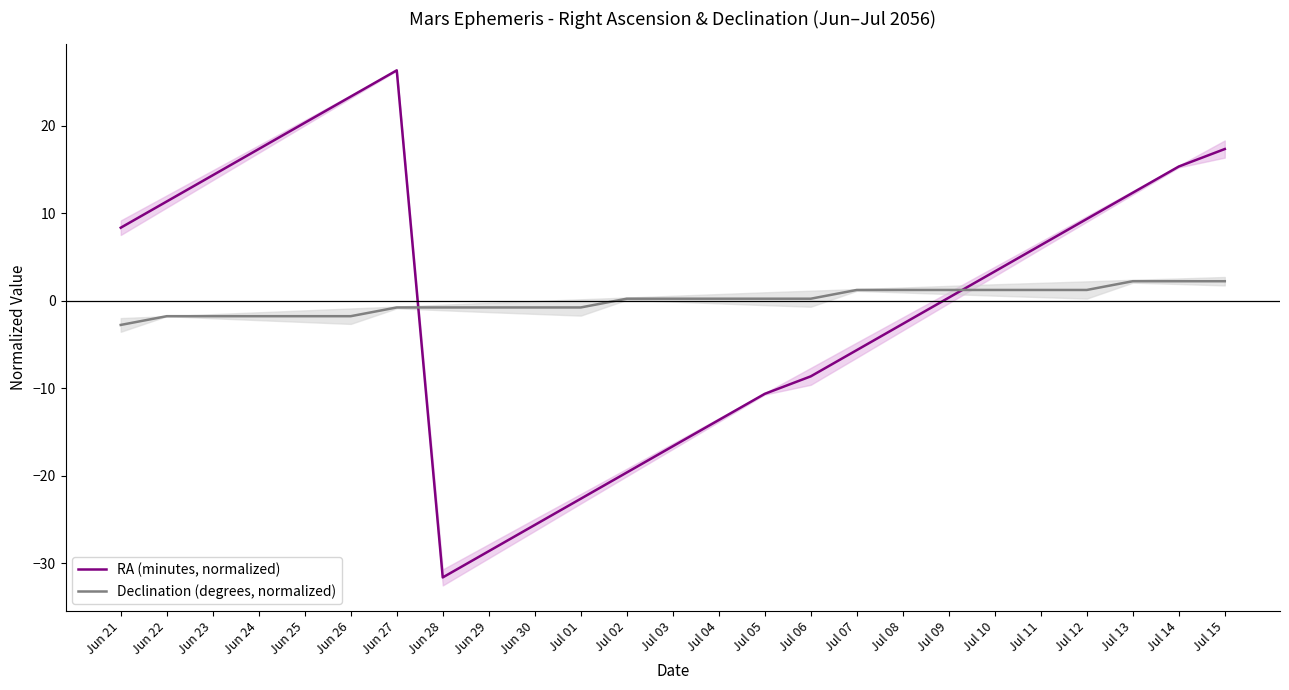

The value of Declination (degrees, normalized) at Jul 05 is 0.4. True or false?

False